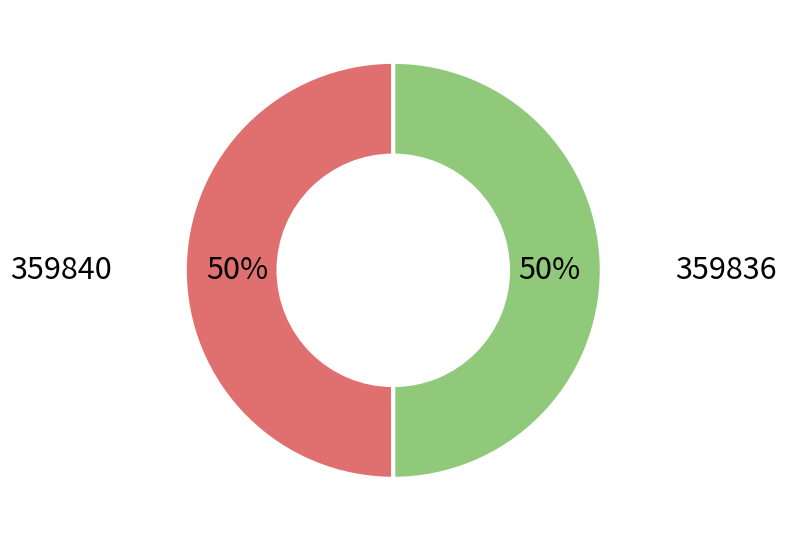

The 359836 slice represents 62% of the pie. True or false?

False